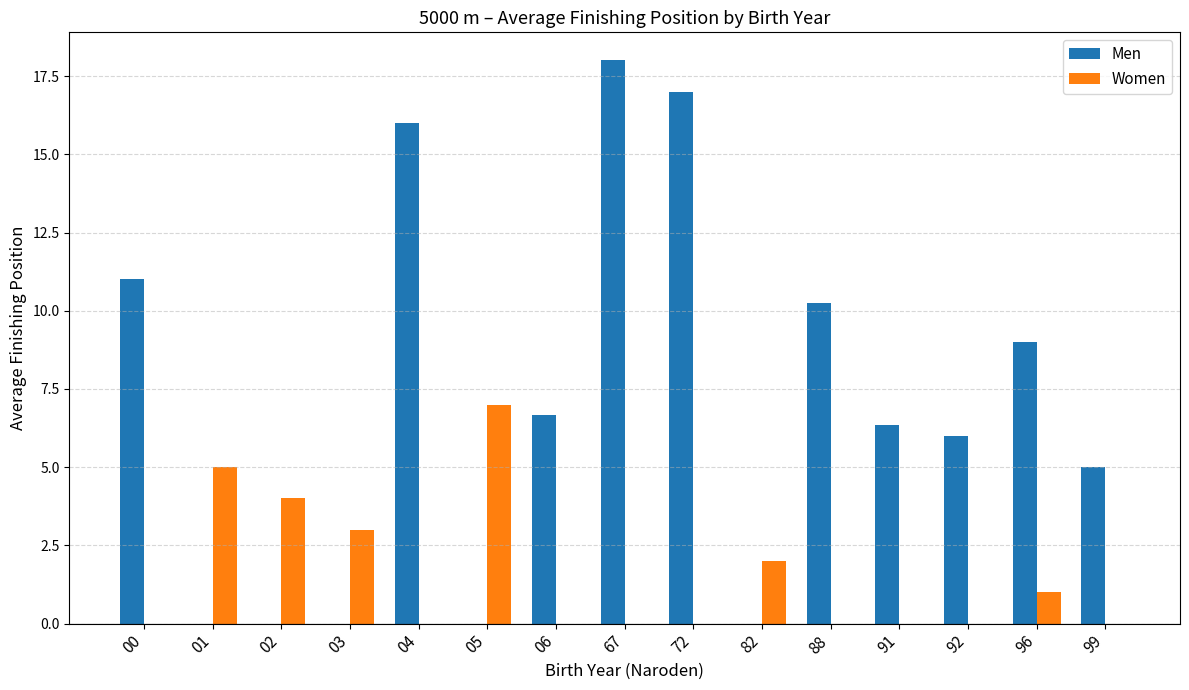

How many groups of bars are there?

15